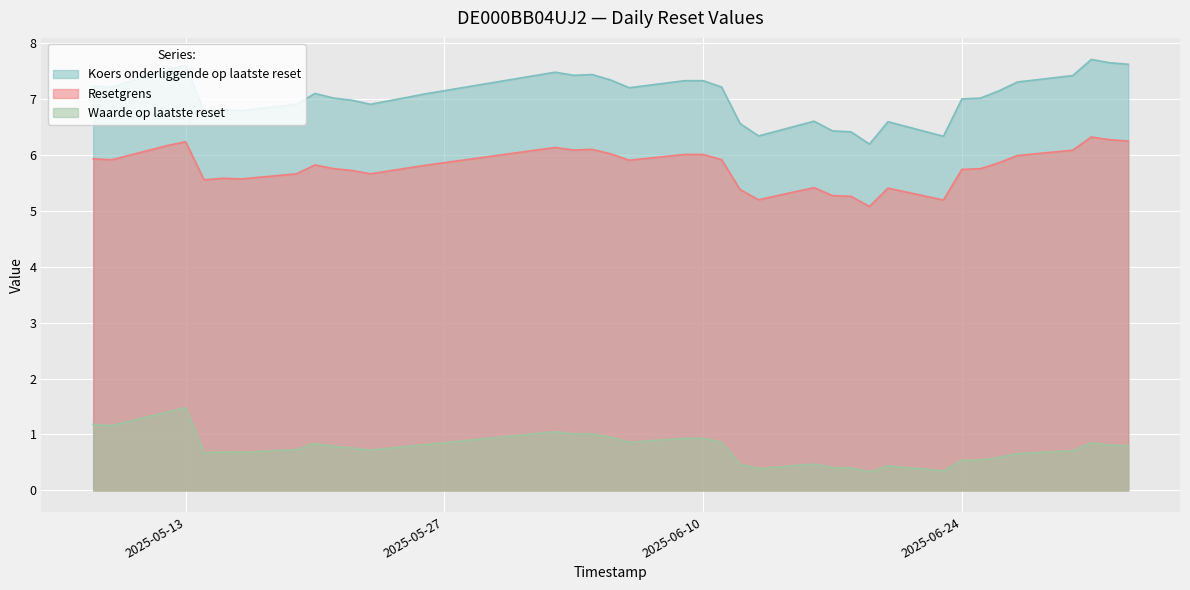

Does the chart display data point markers on the line(s)?

No